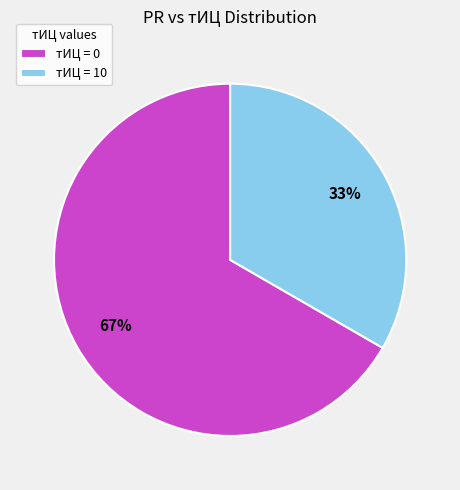

Is the sum of тИЦ = 0 and тИЦ = 10 greater than half?

Yes